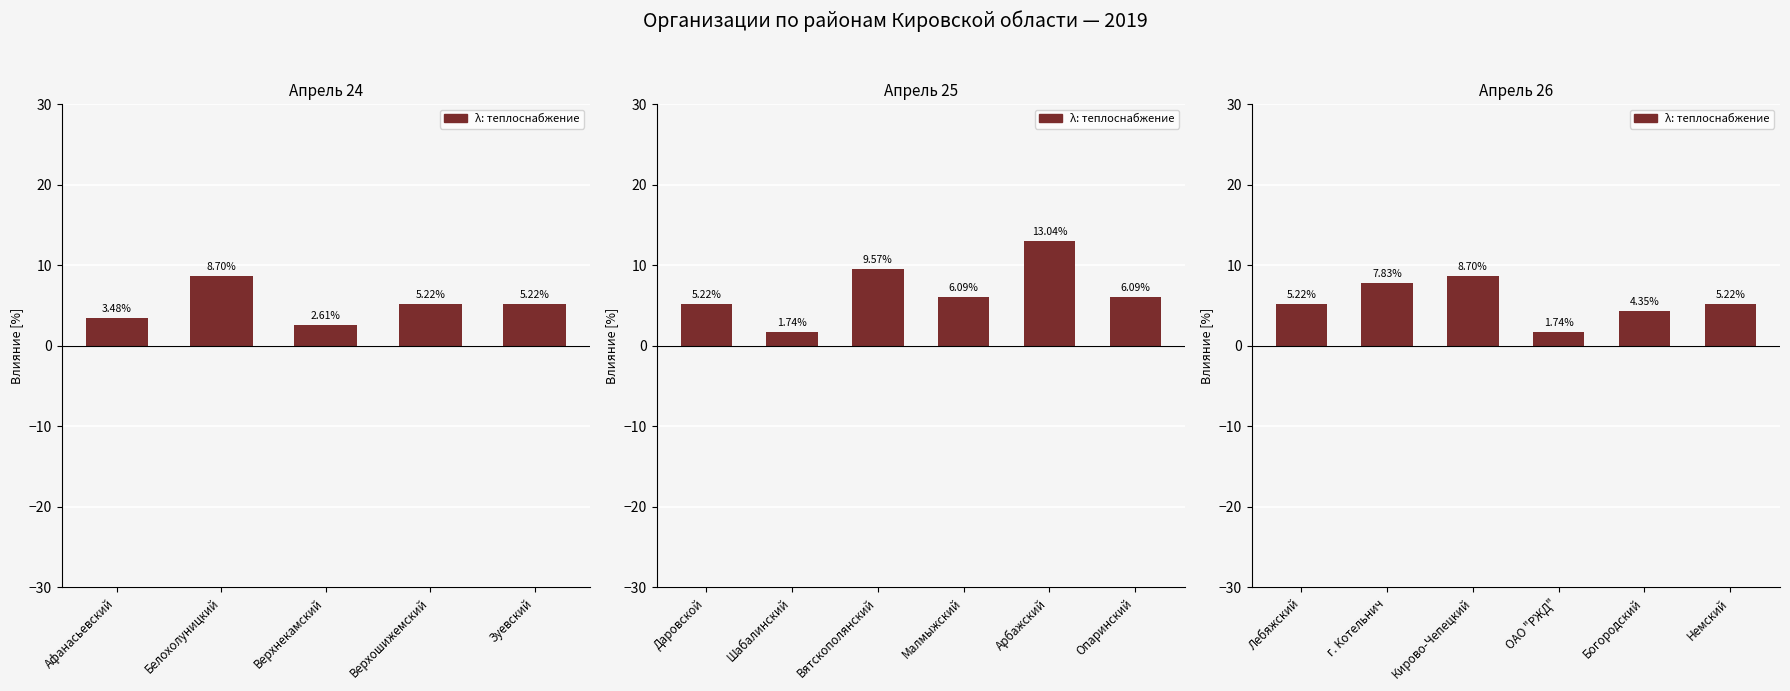

Is it true that the value at Богородский is 1.1?

False